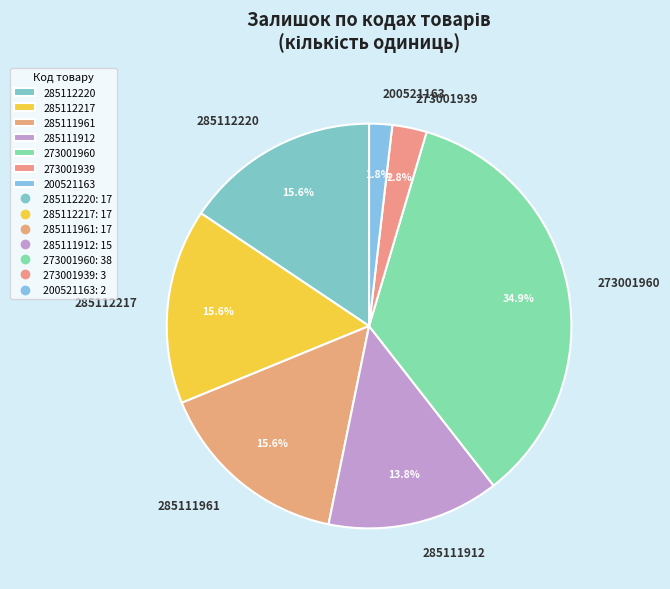

What is the ratio of the value at 200521163 to the value at 285112217?

0.1